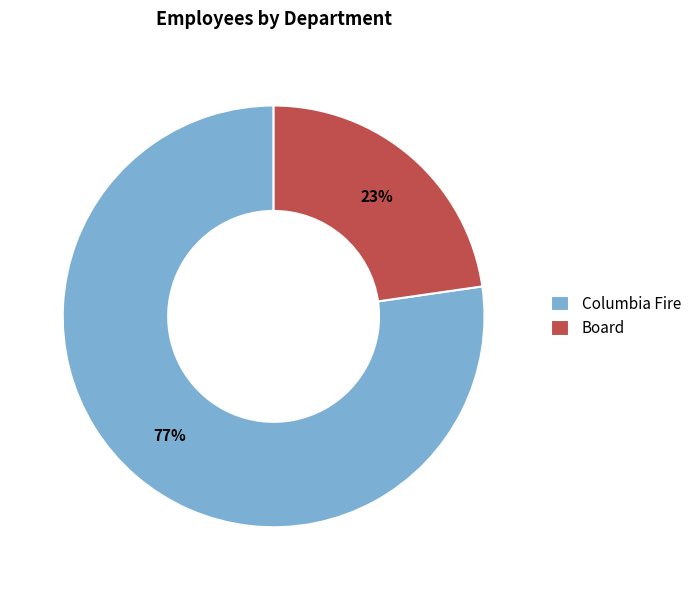

Does Columbia Fire account for over 50% of the chart?

Yes